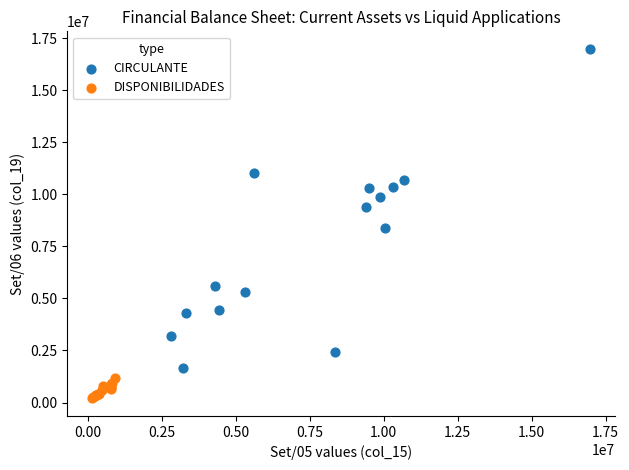

Which series reaches the maximum Y coordinate?

CIRCULANTE